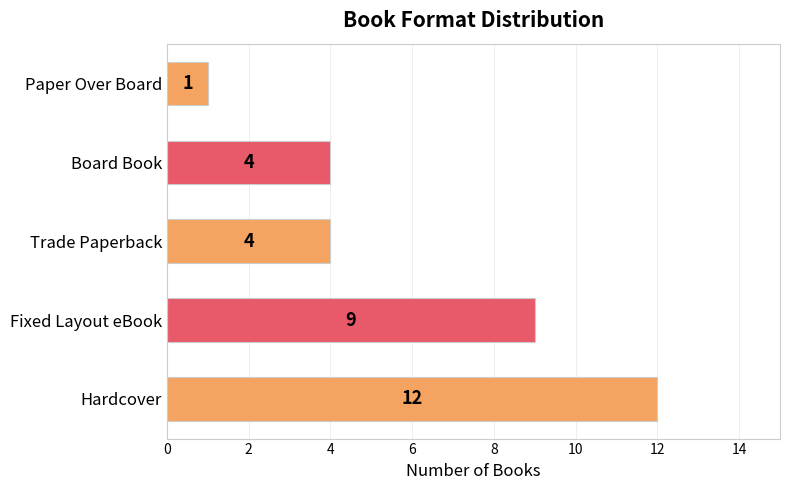

What value does the data have at Fixed Layout eBook?

9